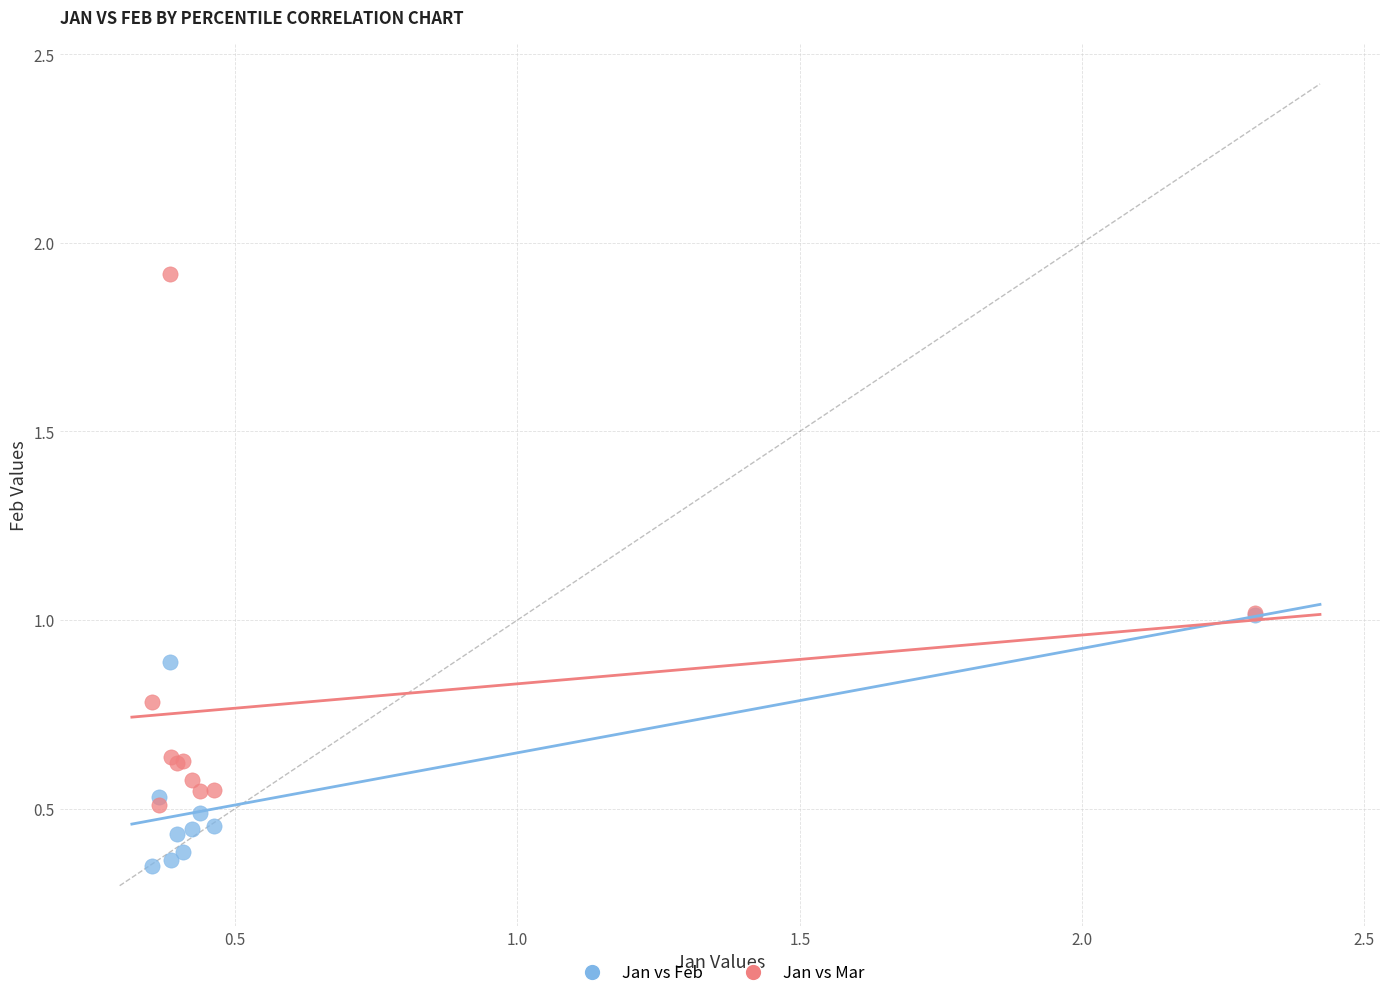

Which series reaches the minimum Y coordinate?

Jan vs Feb